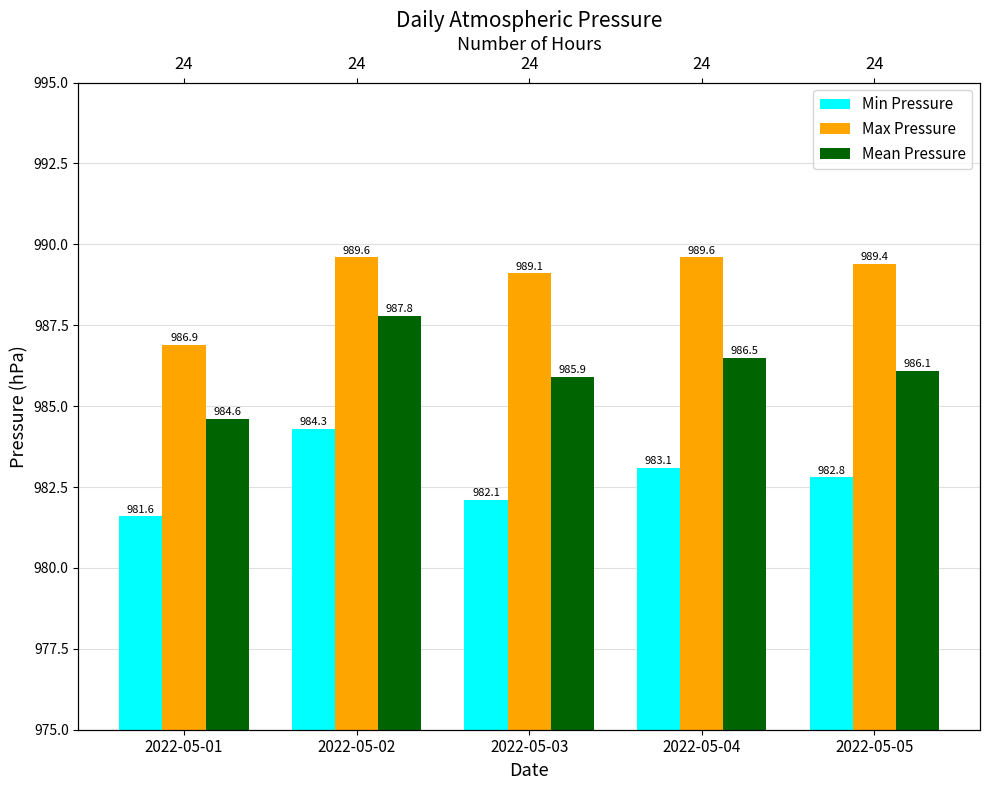

Rank the categories by Mean Pressure value from highest to lowest.

2022-05-02, 2022-05-04, 2022-05-05, 2022-05-03, 2022-05-01